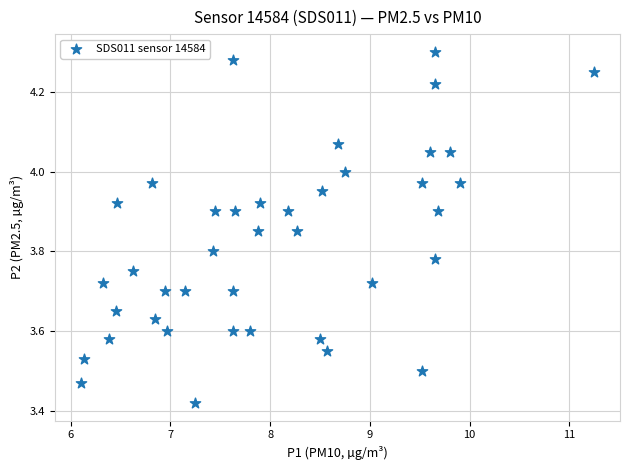

What is the range of Y values (max minus min)?

0.9